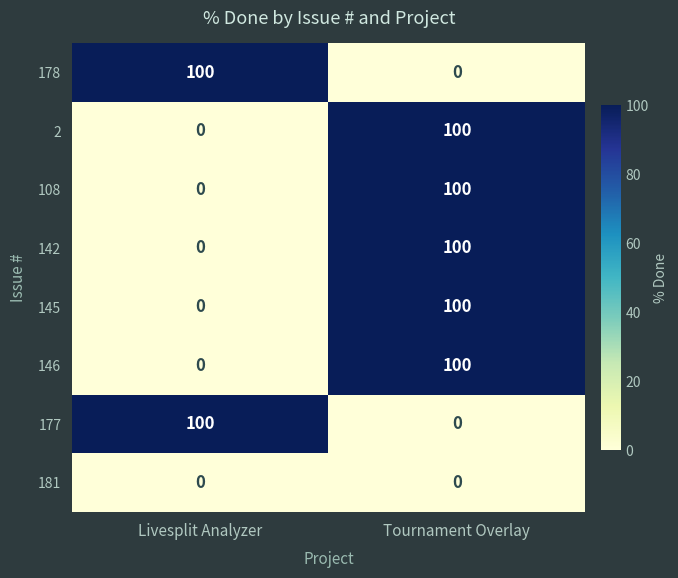

Reading left to right, list all the values displayed in this chart.

178: Livesplit Analyzer=100	Tournament Overlay=0
2: Livesplit Analyzer=0	Tournament Overlay=100
108: Livesplit Analyzer=0	Tournament Overlay=100
142: Livesplit Analyzer=0	Tournament Overlay=100
145: Livesplit Analyzer=0	Tournament Overlay=100
146: Livesplit Analyzer=0	Tournament Overlay=100
177: Livesplit Analyzer=100	Tournament Overlay=0
181: Livesplit Analyzer=0	Tournament Overlay=0